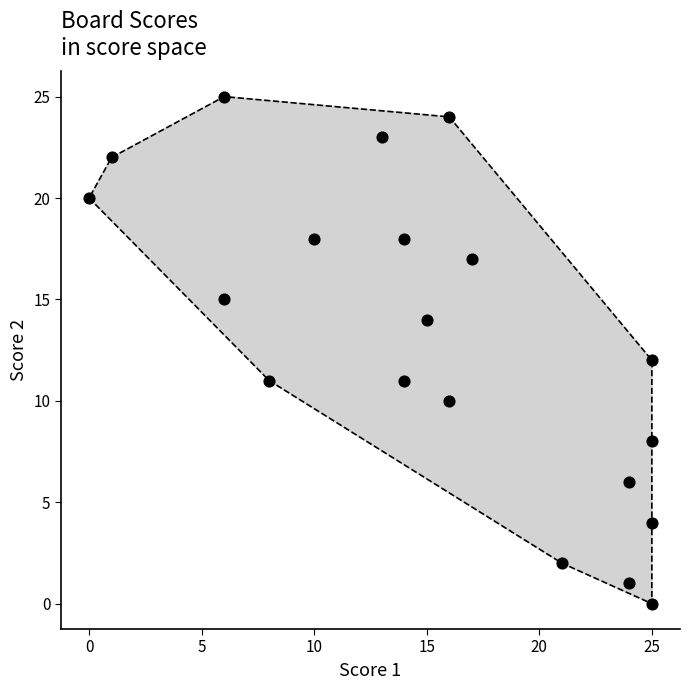

What is the range of Y values (max minus min)?

25